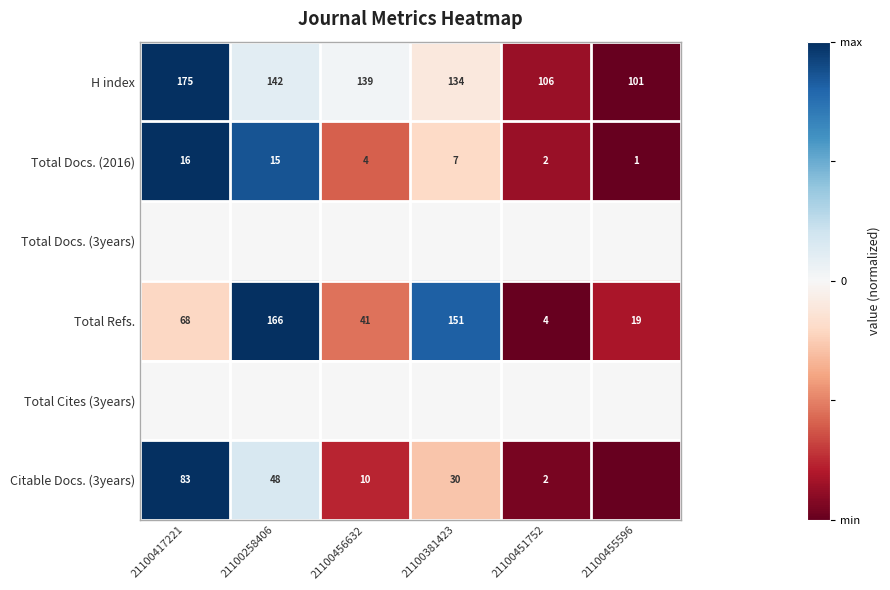

Read the Total Docs. (2016) value at 21100417221.

16